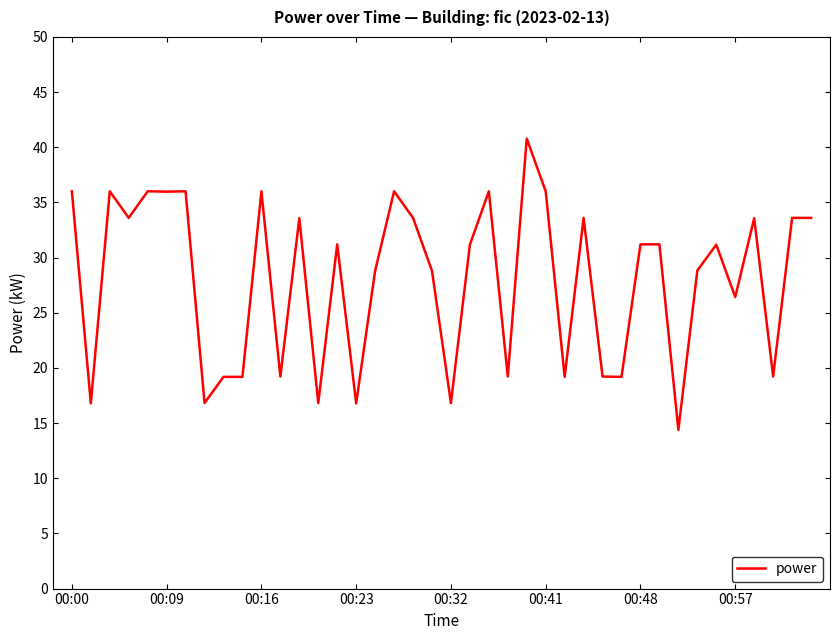

What is the minimum value shown in the chart?

14.4